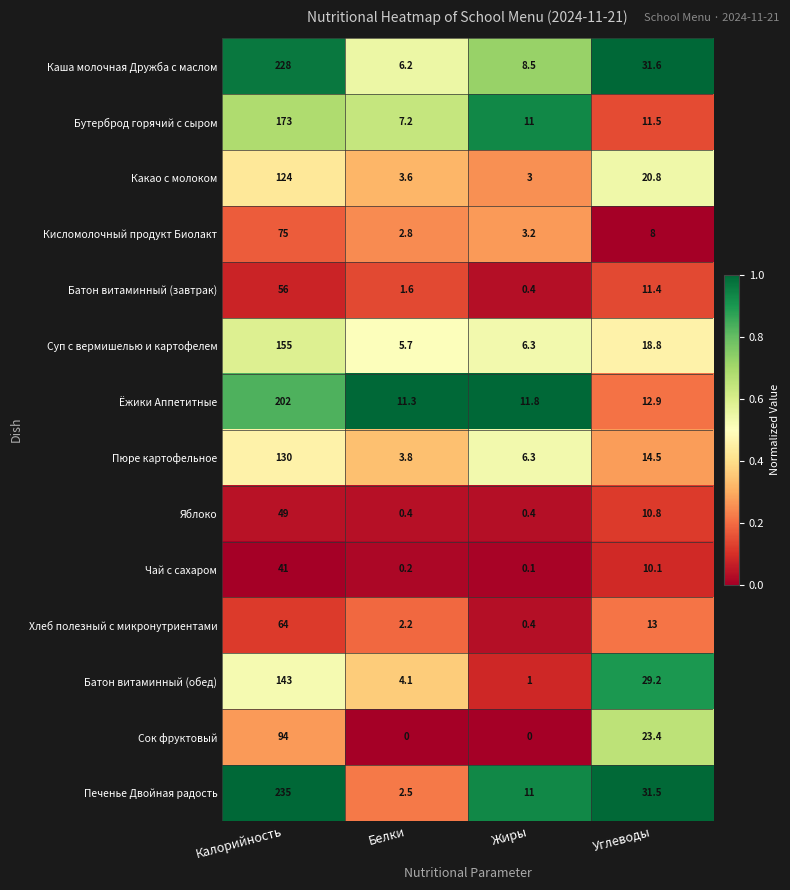

At Углеводы, list the series in order from largest to smallest.

Каша молочная Дружба с маслом, Печенье Двойная радость, Батон витаминный (обед), Сок фруктовый, Какао с молоком, Суп с вермишелью и картофелем, Пюре картофельное, Хлеб полезный с микронутриентами, Ёжики Аппетитные, Бутерброд горячий с сыром, Батон витаминный (завтрак), Яблоко, Чай с сахаром, Кисломолочный продукт Биолакт